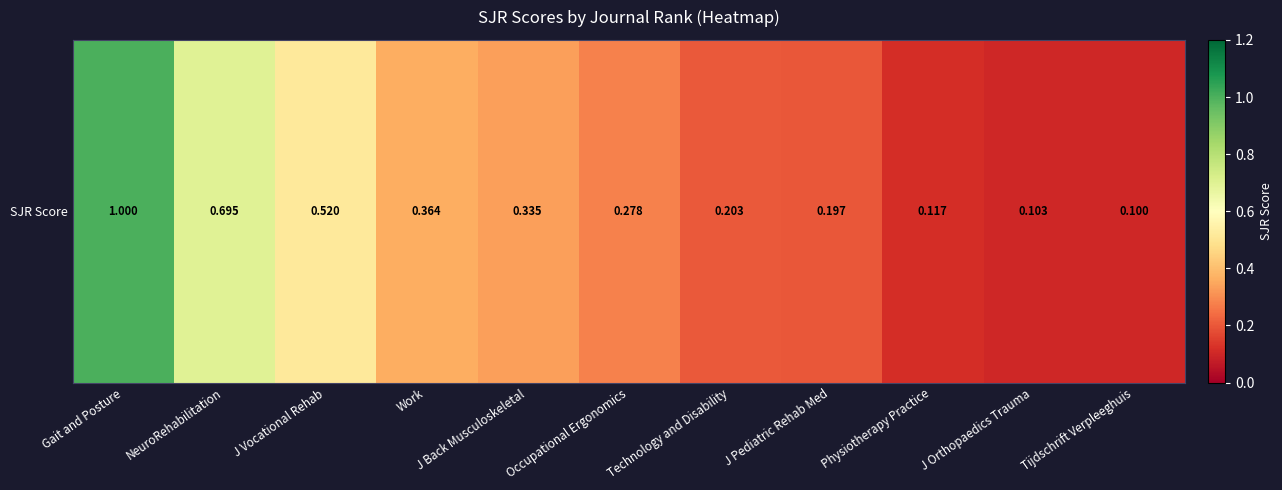

What is the difference between the maximum and second lowest values?

0.9